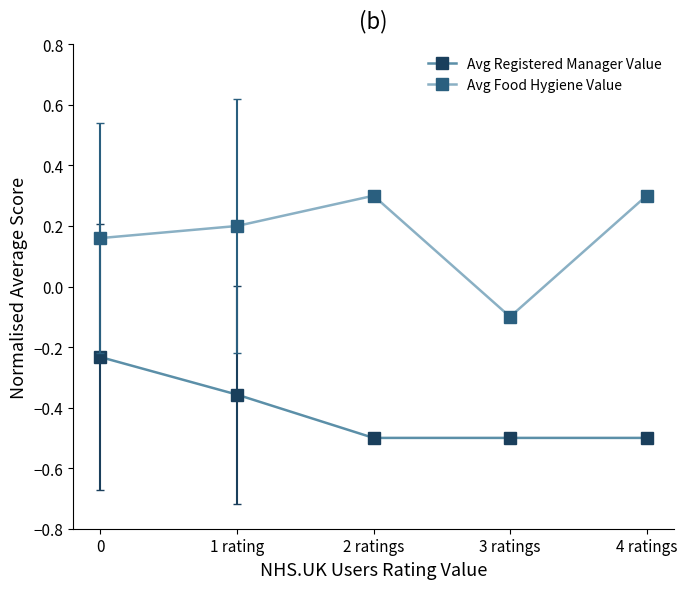

How many interior local valleys does the Avg Food Hygiene Value series have?

1